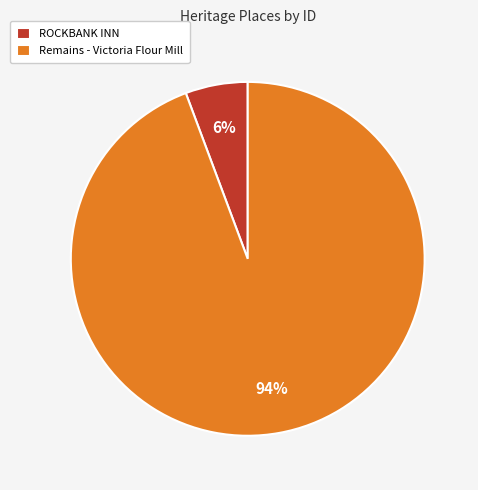

What is the ratio of the value at ROCKBANK INN to the value at Remains - Victoria Flour Mill?

0.1